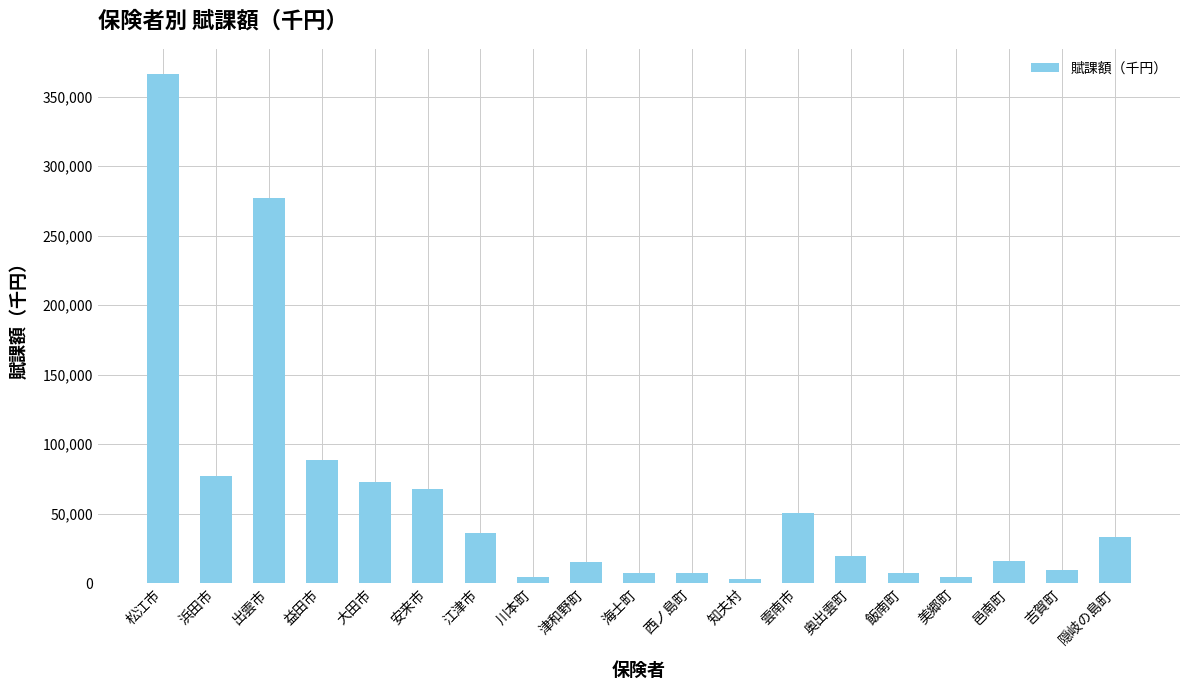

Is it true that the value at 雲南市 is 50506?

True